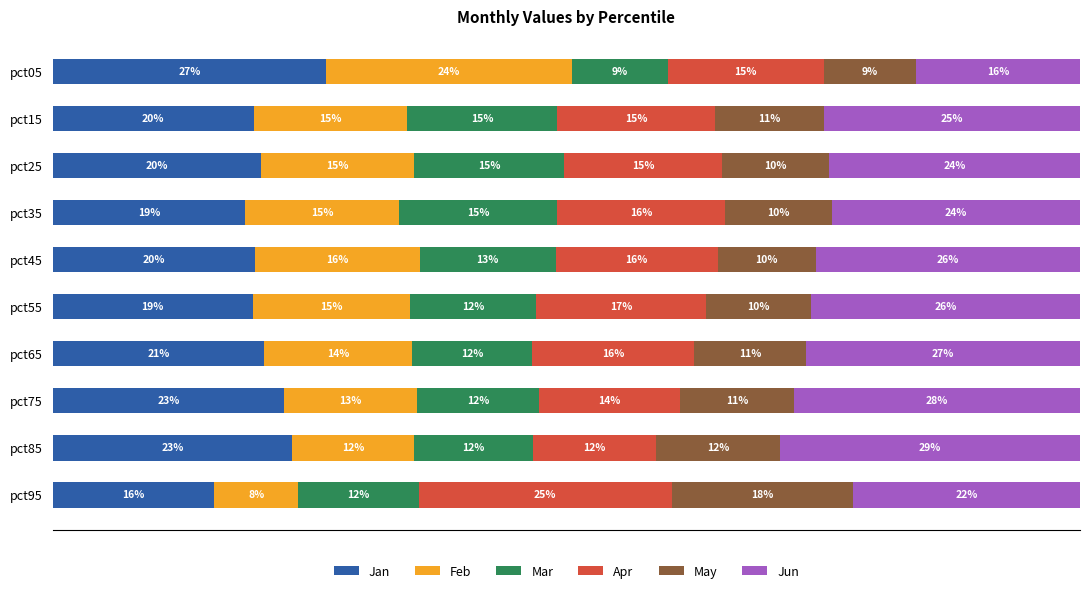

What are all the series names shown in the legend?

Jan, Feb, Mar, Apr, May, Jun